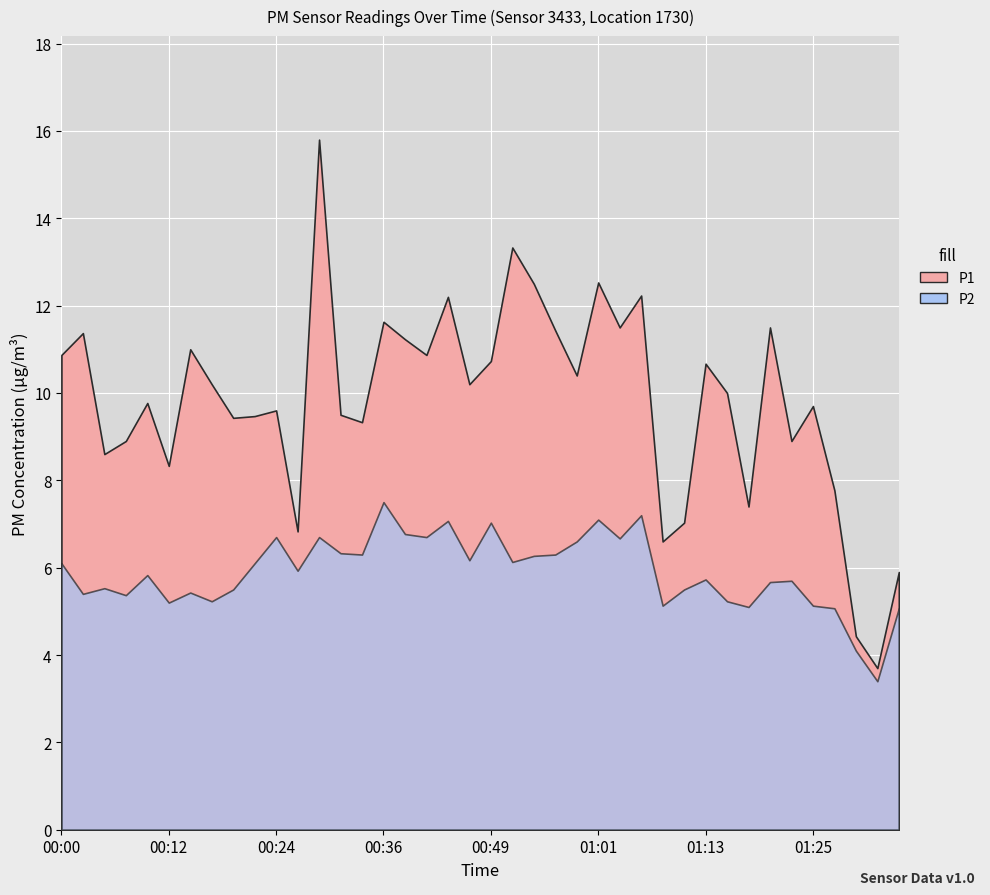

Count the number of categories in the chart.

40